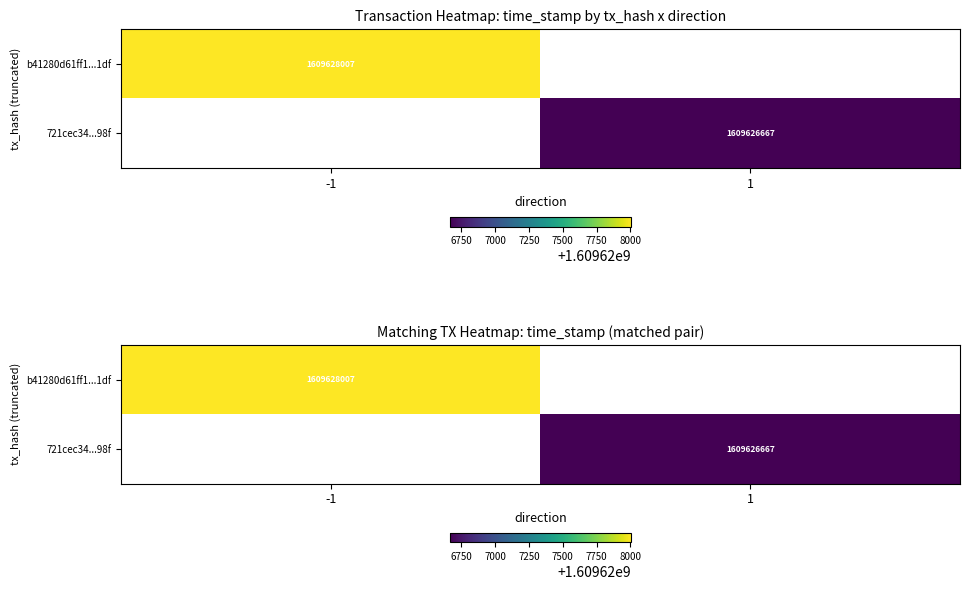

Which series has the largest total across all categories?

b41280d61ff1...1df